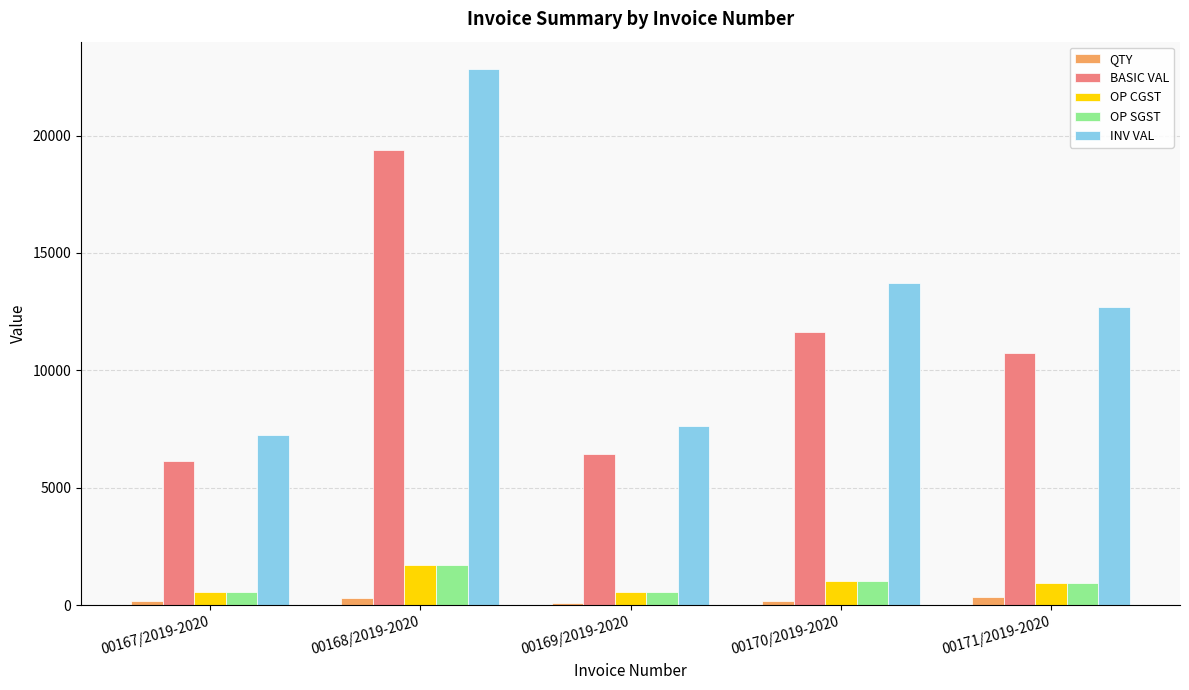

What is the sum of all INV VAL values?

64134.8